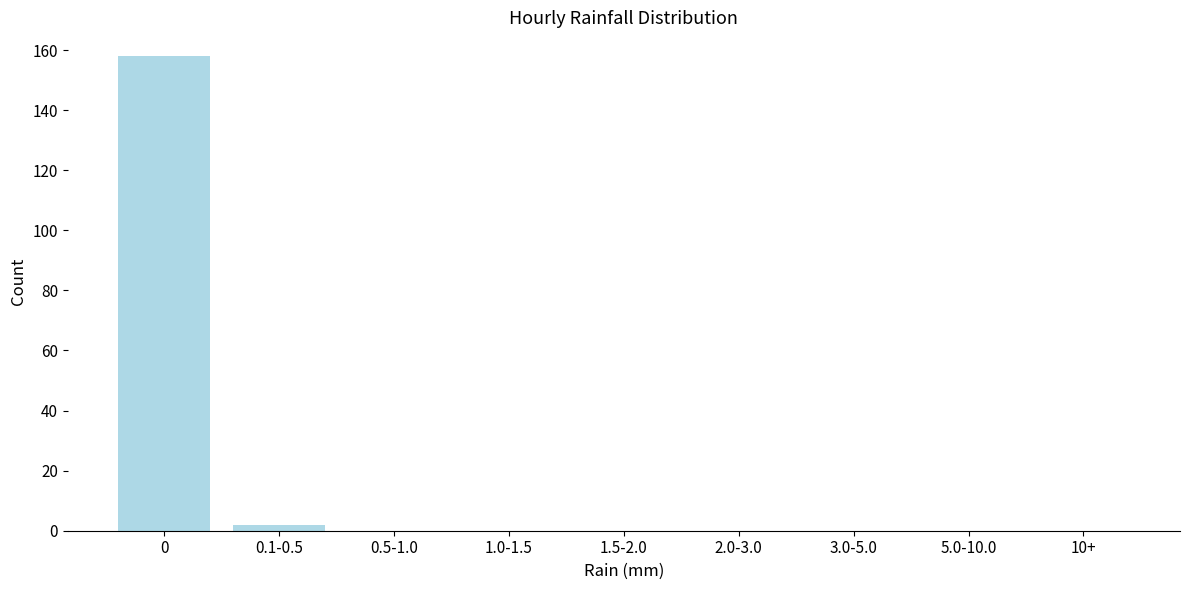

Reading left to right, transcribe all the data shown in this chart.

0=158	0.1-0.5=2	0.5-1.0=0	1.0-1.5=0	1.5-2.0=0	2.0-3.0=0	3.0-5.0=0	5.0-10.0=0	10+=0